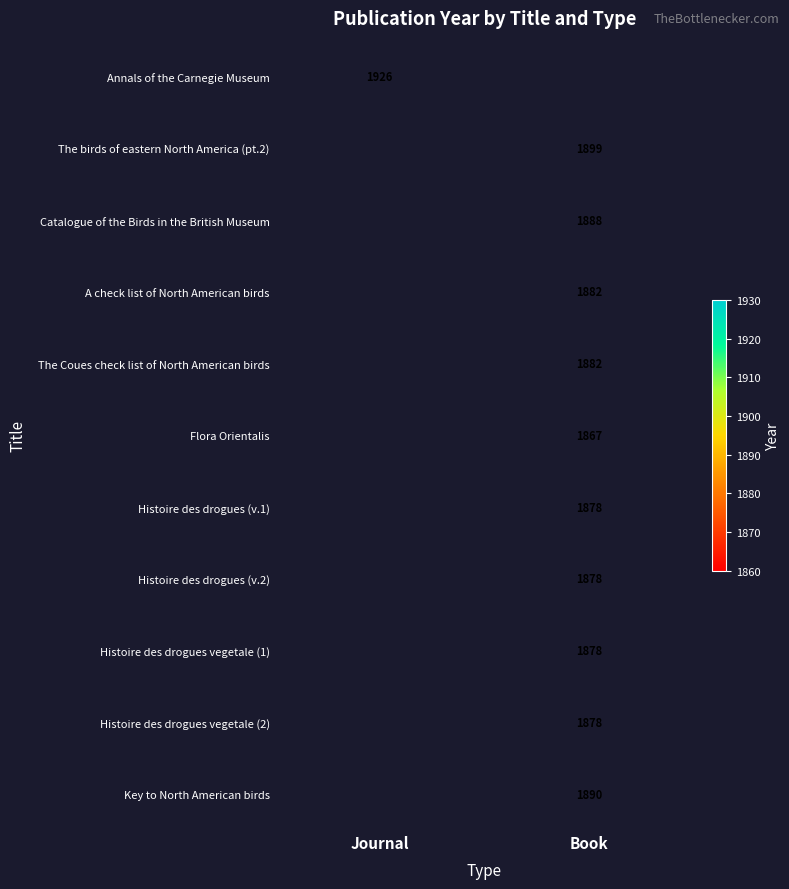

The Catalogue of the Birds in the British Museum series shows 1268 at Book. True or false?

False